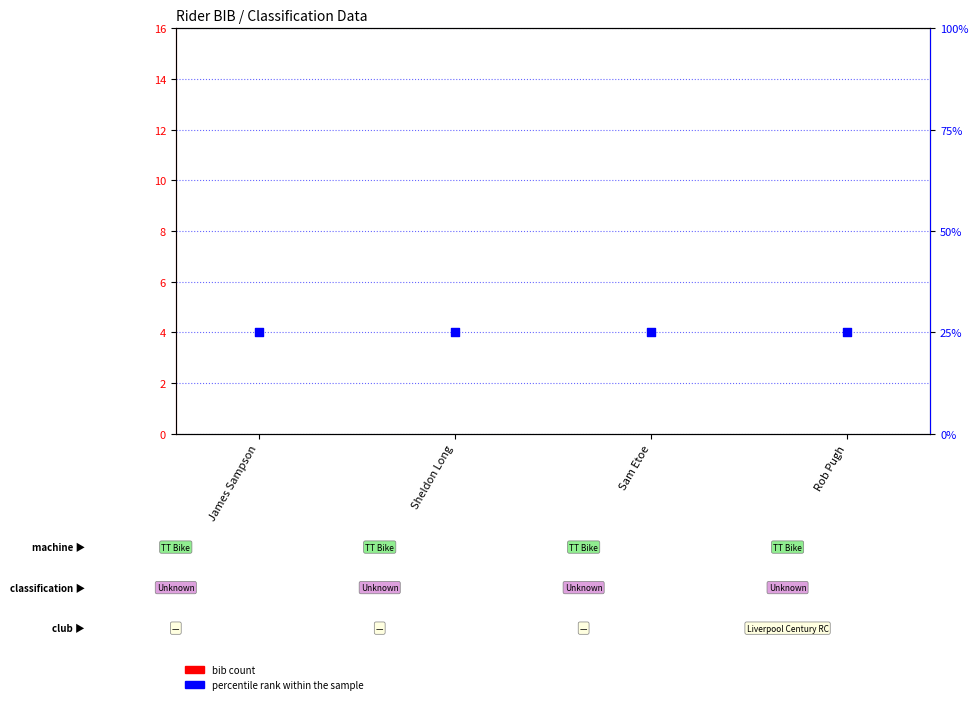

At which category is the sum across all series the highest?

James Sampson